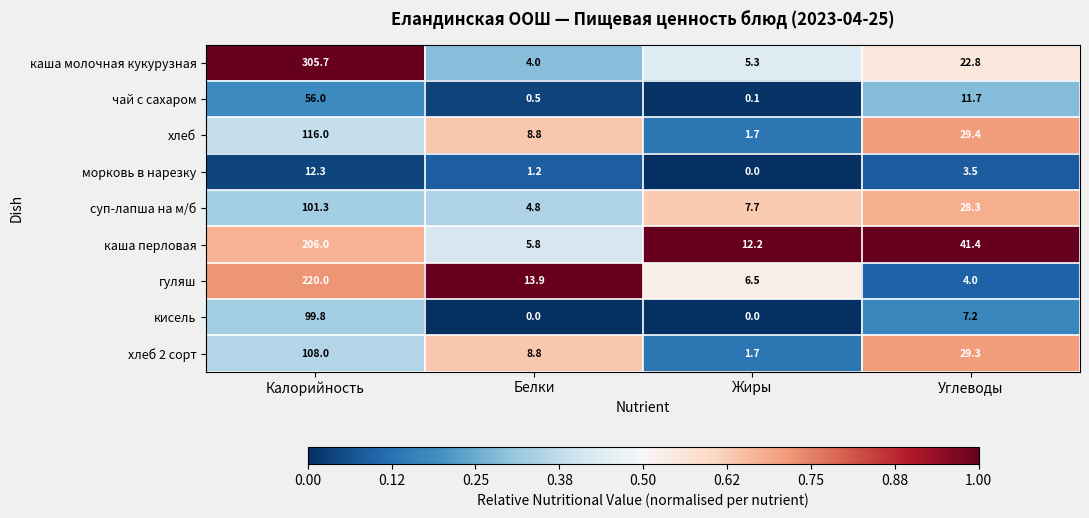

Where is каша перловая nearest to the value 105?

Углеводы